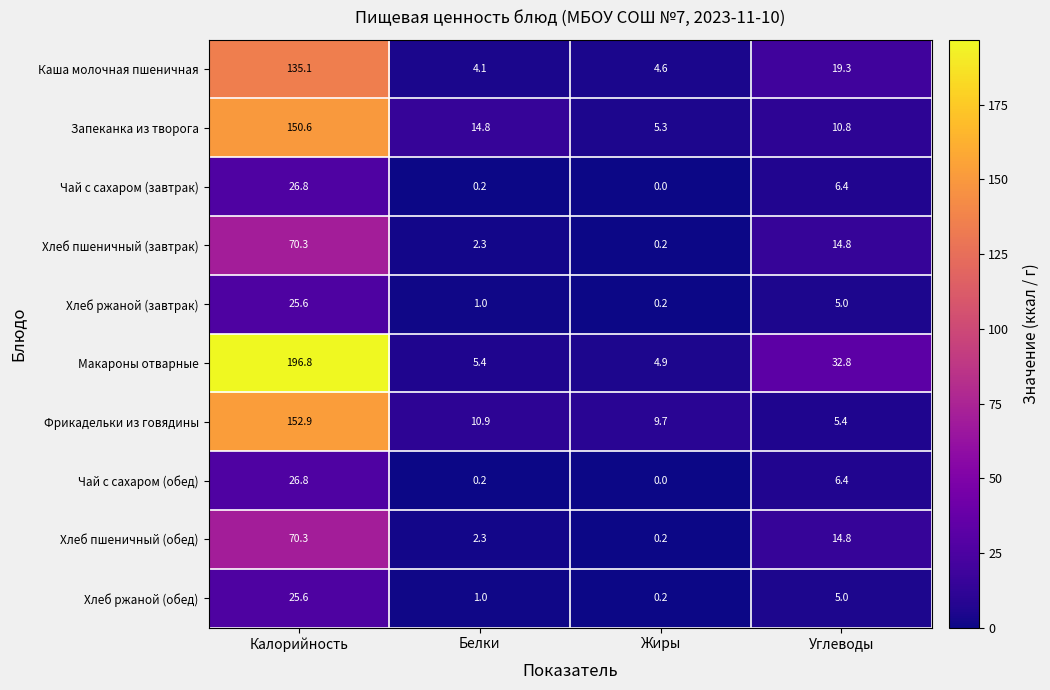

What is the difference between the Запеканка из творога values at Жиры and Белки?

9.5